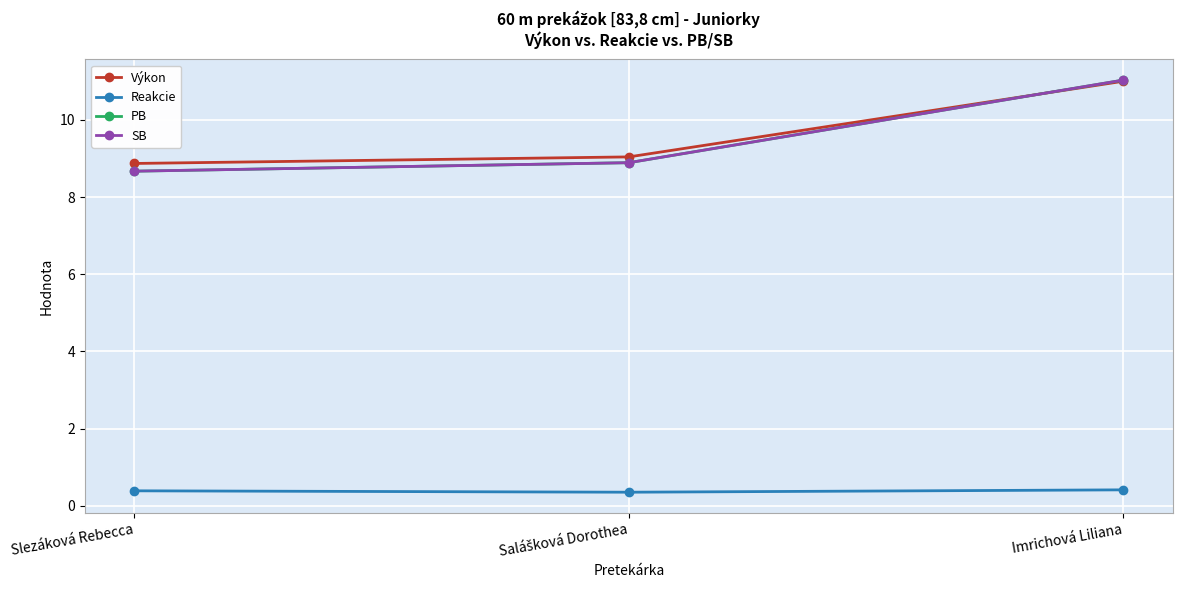

What is the maximum value shown in the chart?

11.0